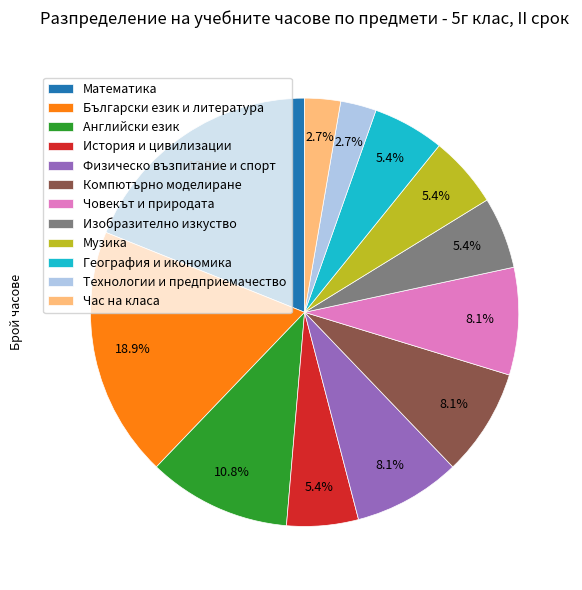

Between Изобразително изкуство and Физическо възпитание и спорт, which is larger?

Физическо възпитание и спорт